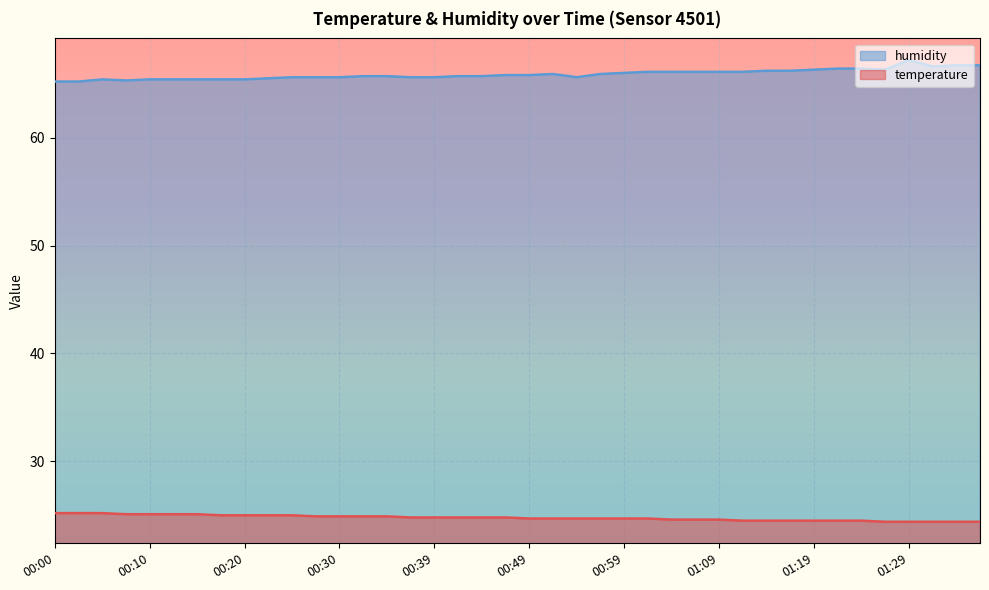

Reading left to right, transcribe all the data shown in this chart.

temperature: 25.2	25.2	25.2	25.1	25.1	25.1	25.1	25.0	25.0	25.0	25.0	24.9	24.9	24.9	24.9	24.8	24.8	24.8	24.8	24.8	24.7	24.7	24.7	24.7	24.7	24.7	24.6	24.6	24.6	24.5	24.5	24.5	24.5	24.5	24.5	24.4	24.4	24.4	24.4	24.4
humidity: 65.2	65.2	65.4	65.3	65.4	65.4	65.4	65.4	65.4	65.5	65.6	65.6	65.6	65.7	65.7	65.6	65.6	65.7	65.7	65.8	65.8	65.9	65.6	65.9	66.0	66.1	66.1	66.1	66.1	66.1	66.2	66.2	66.3	66.4	66.4	66.3	67.2	66.6	66.7	66.7